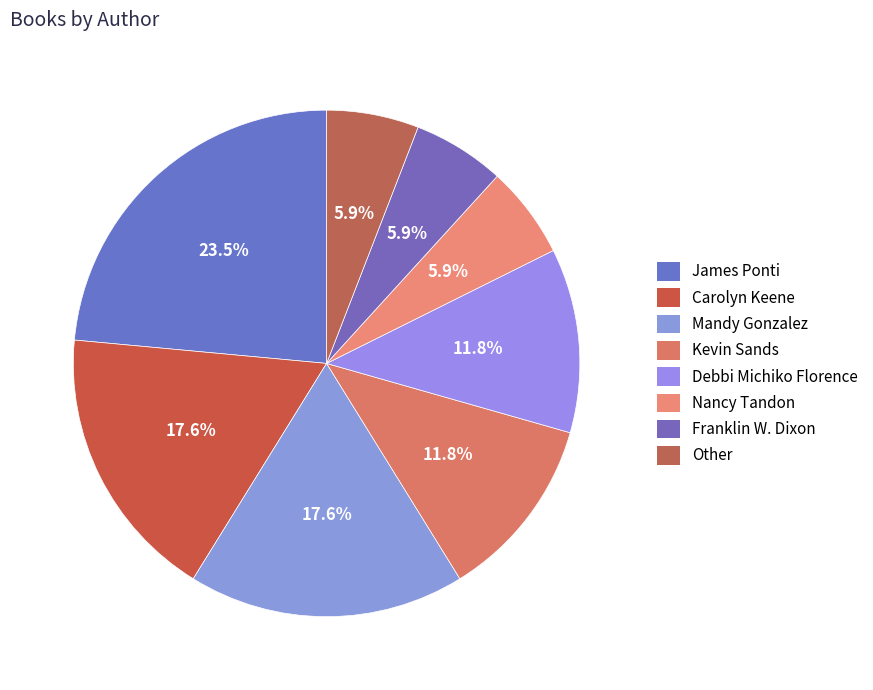

Does any single category account for the majority?

No